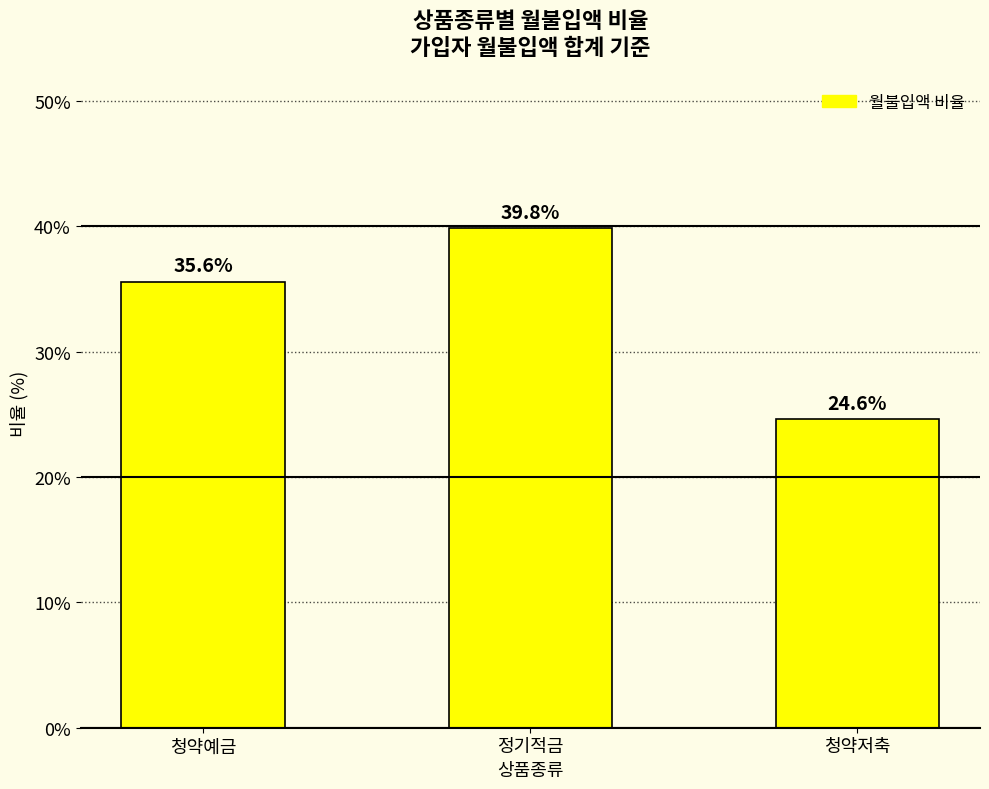

What is the label of the 3rd bar from the left?

청약저축